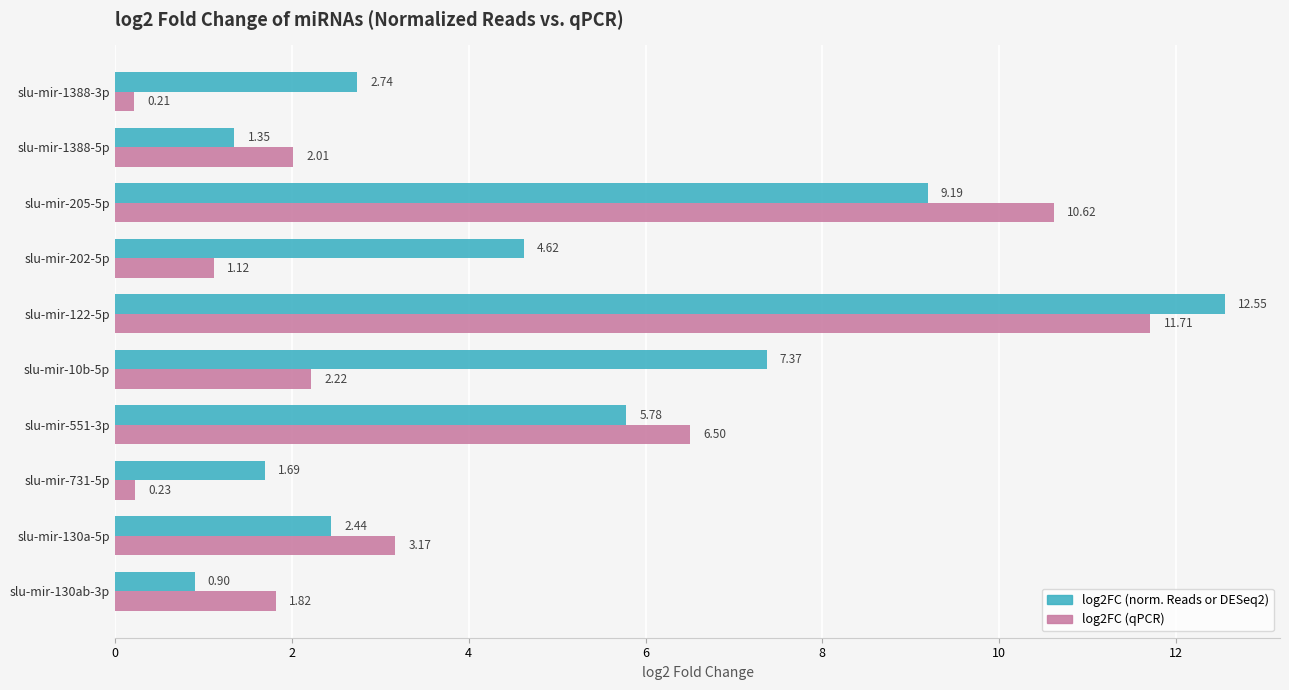

What is the difference between the maximum and minimum values in the log2FC (norm. Reads or DESeq2) series?

11.7